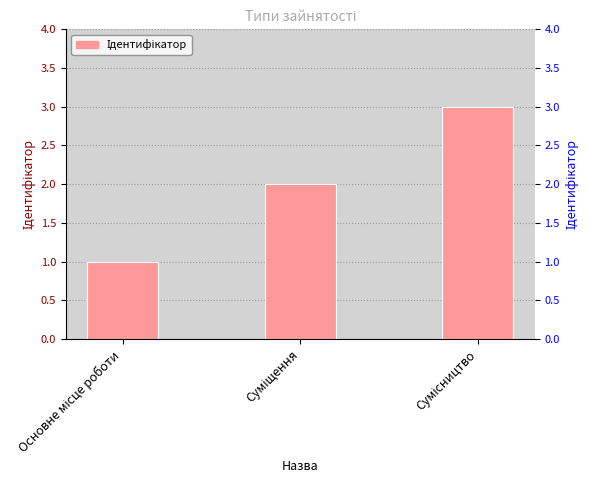

Reading left to right, transcribe all the data shown in this chart.

Основне місце роботи=1	Суміщення=2	Сумісництво=3